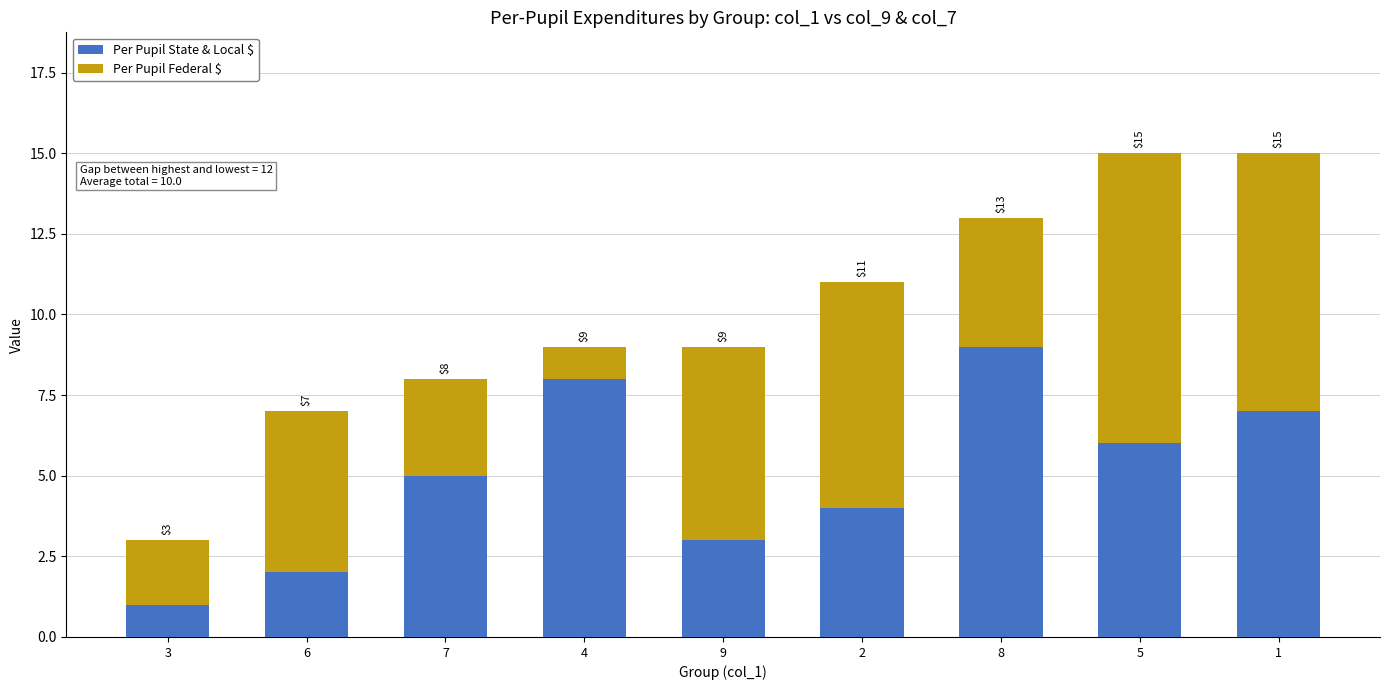

Reading left to right, what are the values for Per Pupil State & Local $?

1	2	5	8	3	4	9	6	7